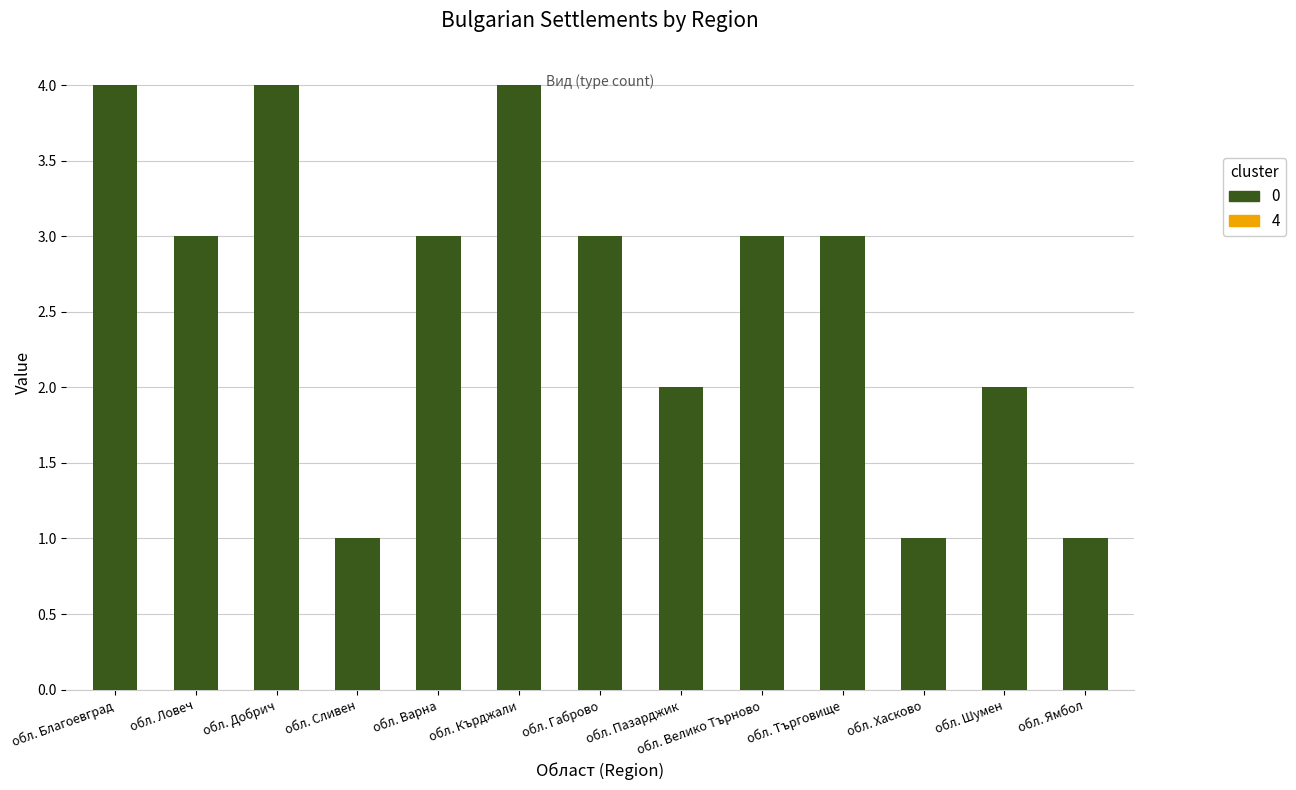

What is the total value across all series at обл. Хасково?

1